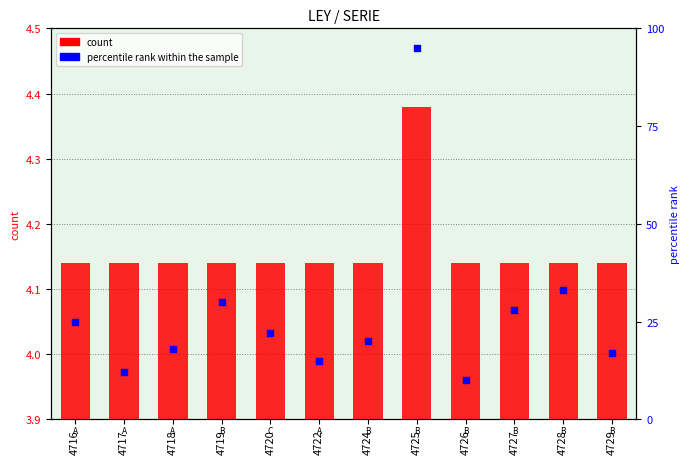

What are all the series names shown in the legend?

count, percentile rank within the sample